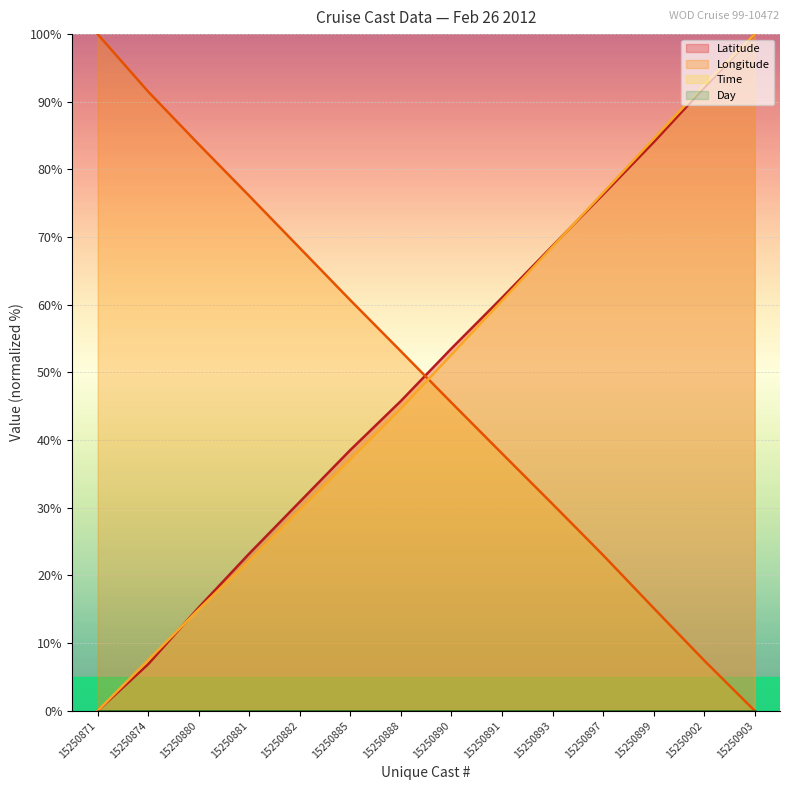

Reading left to right, transcribe all the data shown in this chart.

Latitude: 15250871=0.0	15250874=6.9	15250880=15.3	15250881=23.2	15250882=30.9	15250885=38.5	15250888=45.8	15250890=53.5	15250891=61.0	15250893=68.7	15250897=76.3	15250899=84.0	15250902=92.1	15250903=100.0
Longitude: 15250871=100.0	15250874=91.5	15250880=83.7	15250881=76.1	15250882=68.4	15250885=60.7	15250888=53.1	15250890=45.5	15250891=38.0	15250893=30.6	15250897=23.0	15250899=15.2	15250902=7.4	15250903=0.0
Time: 15250871=0.0	15250874=7.5	15250880=15.0	15250881=22.2	15250882=29.7	15250885=37.2	15250888=44.7	15250890=52.6	15250891=60.6	15250893=68.6	15250897=76.6	15250899=84.5	15250902=92.5	15250903=100.0